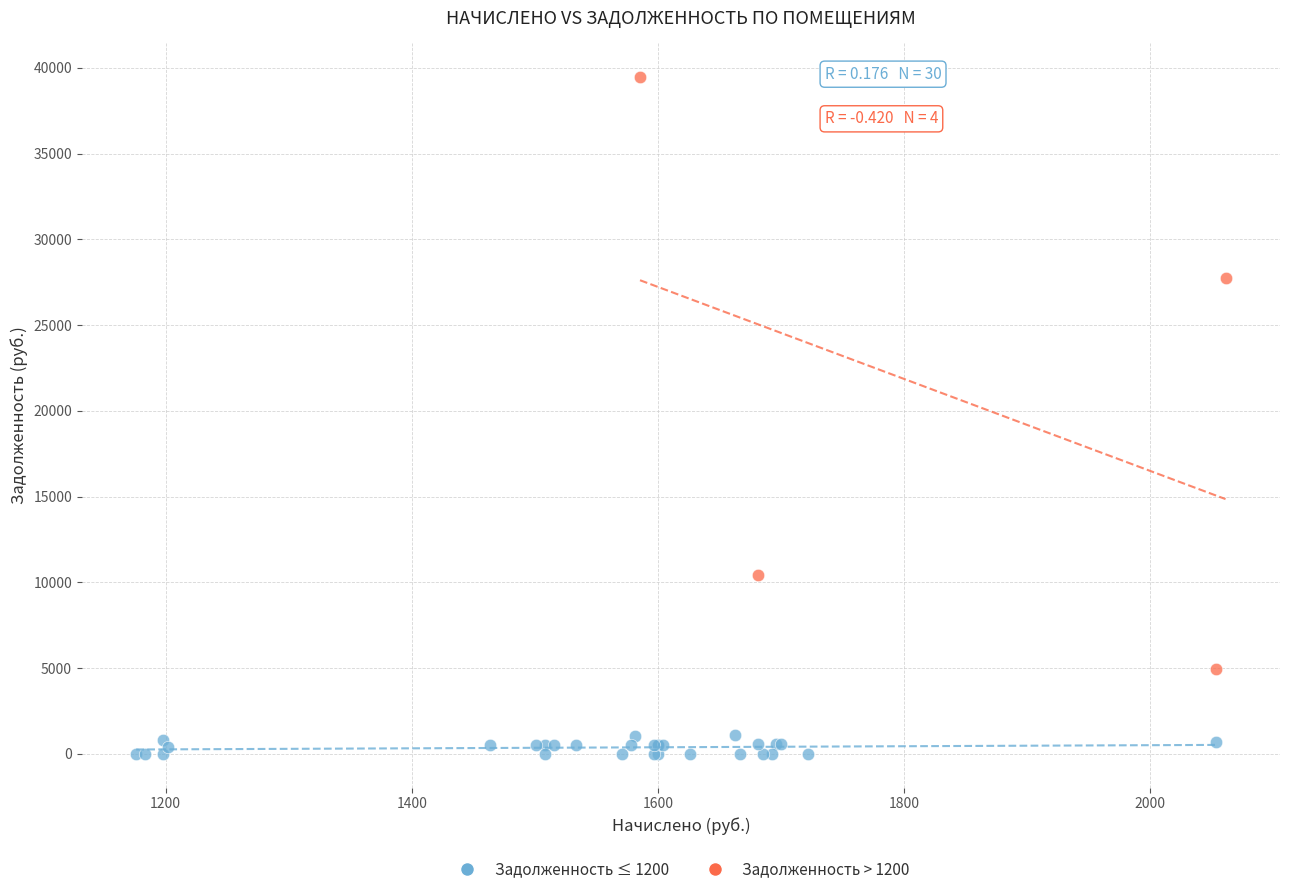

Which series contains the lowest Y value?

Задолженность ≤ 1200